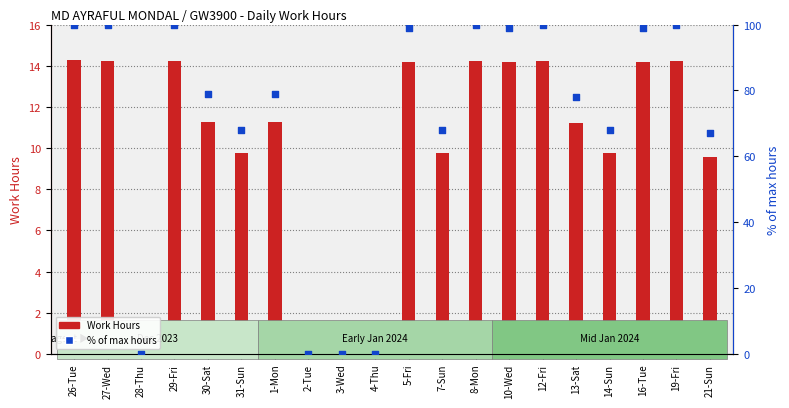

Which series has the largest total across all categories?

% of max hours